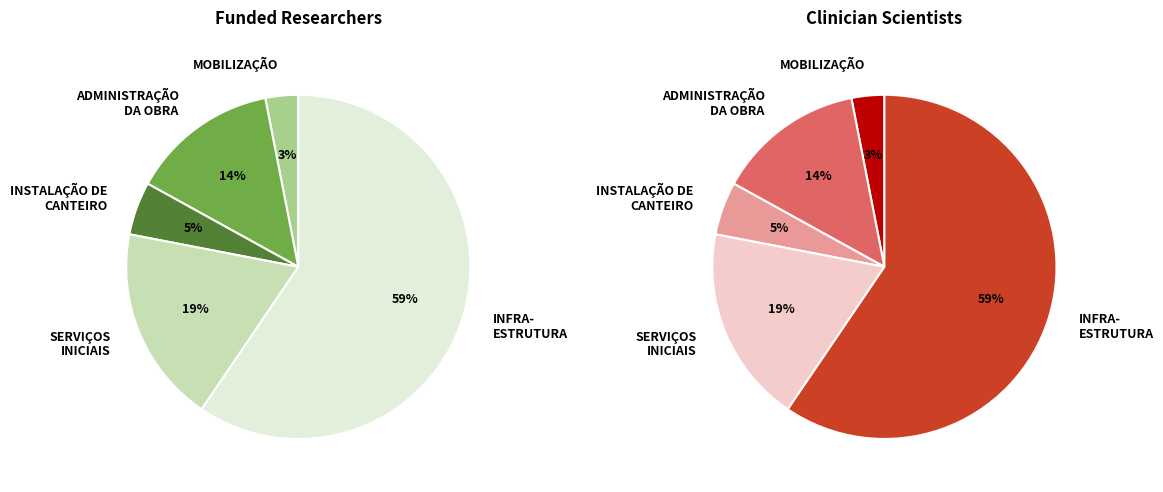

Does any single category account for the majority?

Yes